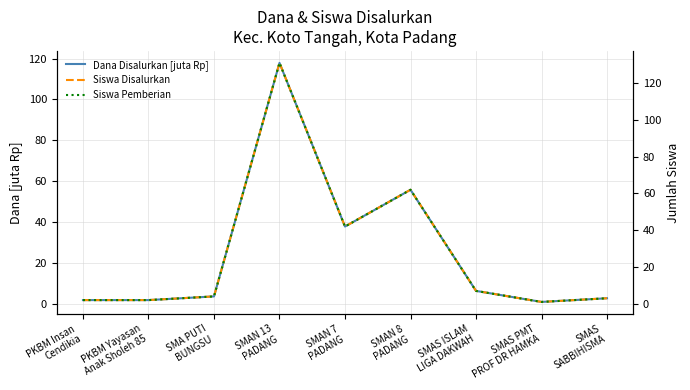

Reading left to right, transcribe all the data shown in this chart.

Dana Disalurkan [juta Rp]: PKBM Insan
Cendikia=1.8	PKBM Yayasan
Anak Sholeh 85=1.8	SMA PUTI
BUNGSU=3.6	SMAN 13
PADANG=117.9	SMAN 7
PADANG=37.8	SMAN 8
PADANG=55.8	SMAS ISLAM
LIGA DAKWAH=6.3	SMAS PMT
PROF DR HAMKA=0.9	SMAS
SABBIHISMA=2.7
Siswa Disalurkan: PKBM Insan
Cendikia=2.0	PKBM Yayasan
Anak Sholeh 85=2.0	SMA PUTI
BUNGSU=4.0	SMAN 13
PADANG=131.0	SMAN 7
PADANG=42.0	SMAN 8
PADANG=62.0	SMAS ISLAM
LIGA DAKWAH=7.0	SMAS PMT
PROF DR HAMKA=1.0	SMAS
SABBIHISMA=3.0
Siswa Pemberian: PKBM Insan
Cendikia=2.0	PKBM Yayasan
Anak Sholeh 85=2.0	SMA PUTI
BUNGSU=4.0	SMAN 13
PADANG=131.0	SMAN 7
PADANG=42.0	SMAN 8
PADANG=62.0	SMAS ISLAM
LIGA DAKWAH=7.0	SMAS PMT
PROF DR HAMKA=1.0	SMAS
SABBIHISMA=3.0